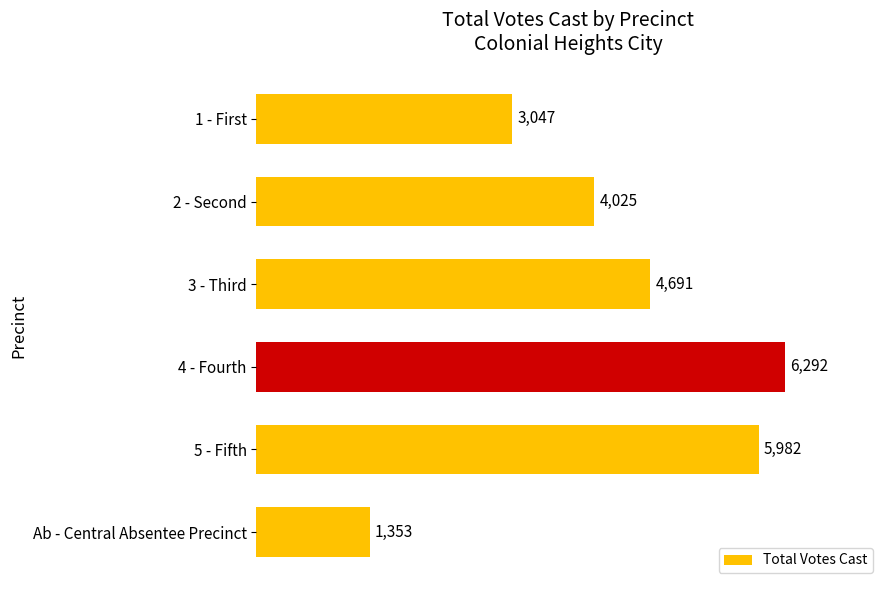

What is the difference between the second highest and second lowest values?

2935